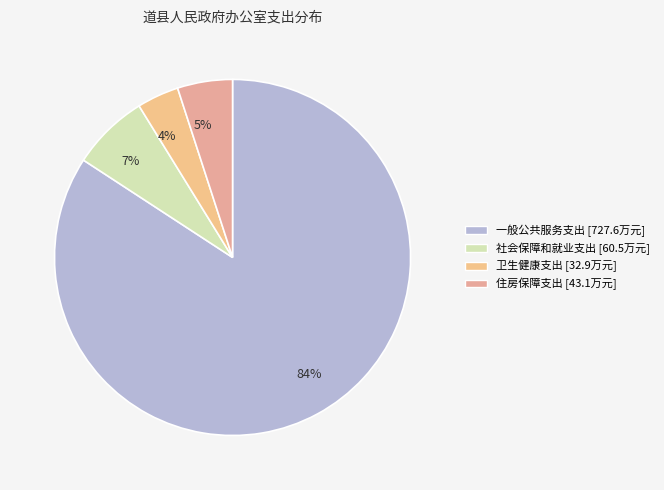

What percentage is the 住房保障支出 slice, to the nearest percent?

5%